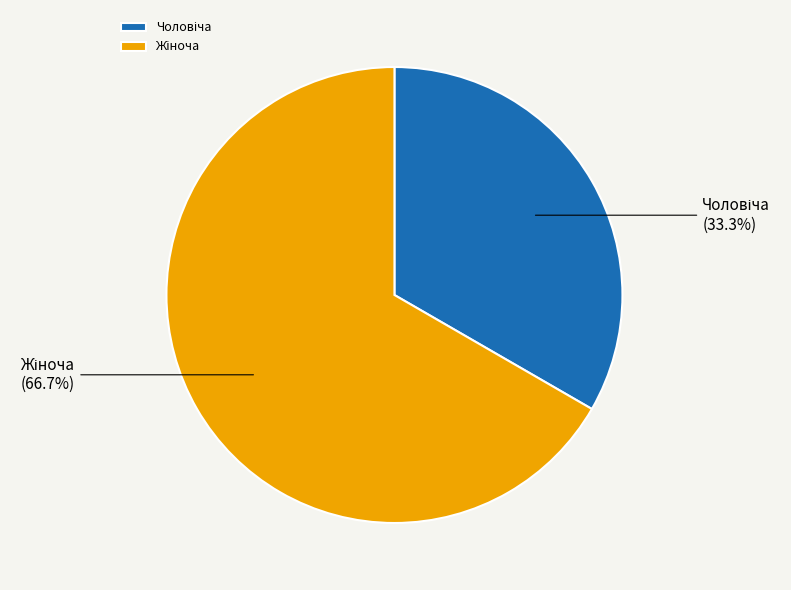

Does any single category account for the majority?

Yes